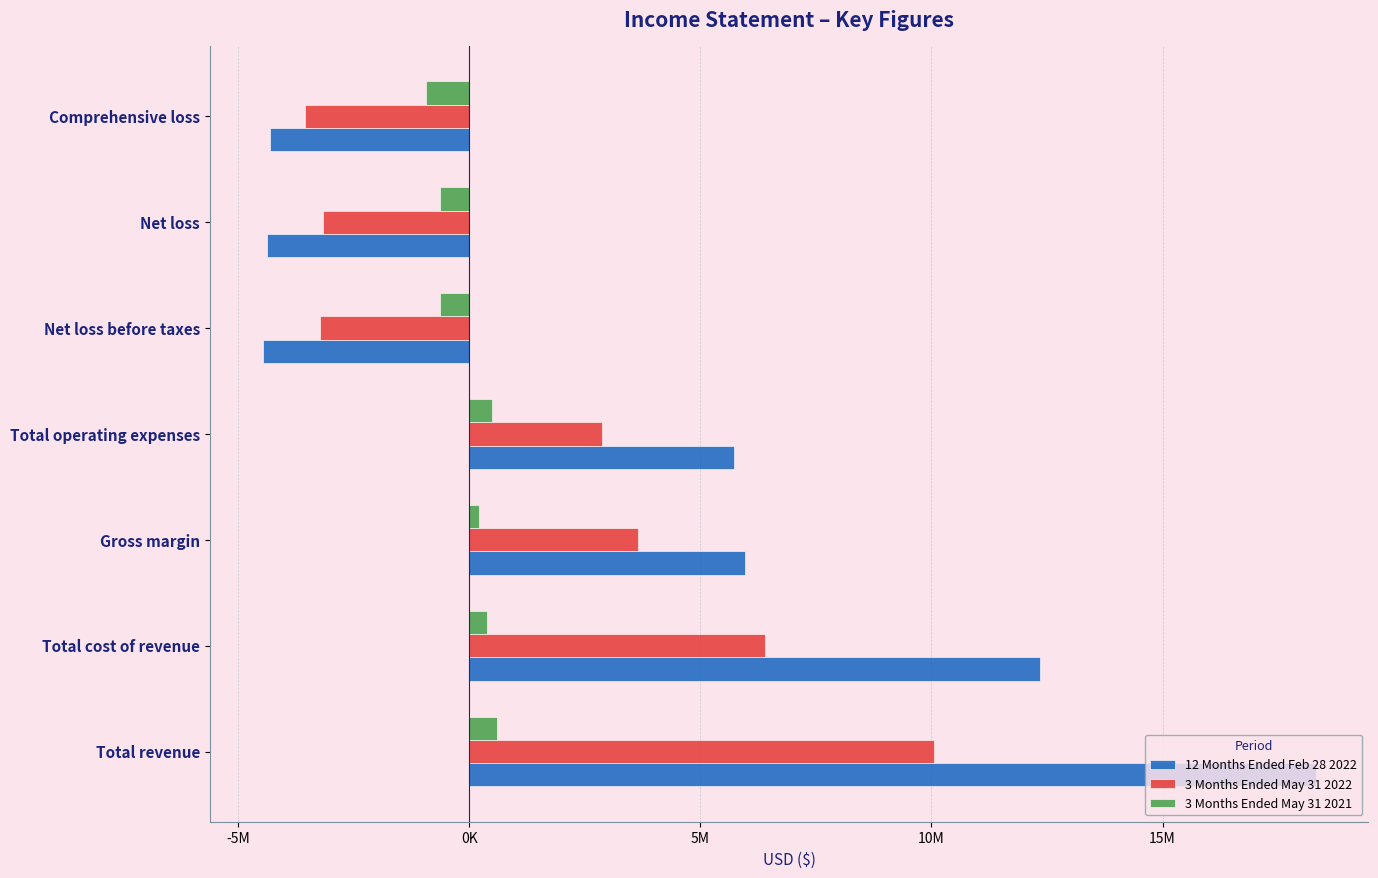

What are all the series names shown in the legend?

12 Months Ended Feb 28 2022, 3 Months Ended May 31 2022, 3 Months Ended May 31 2021